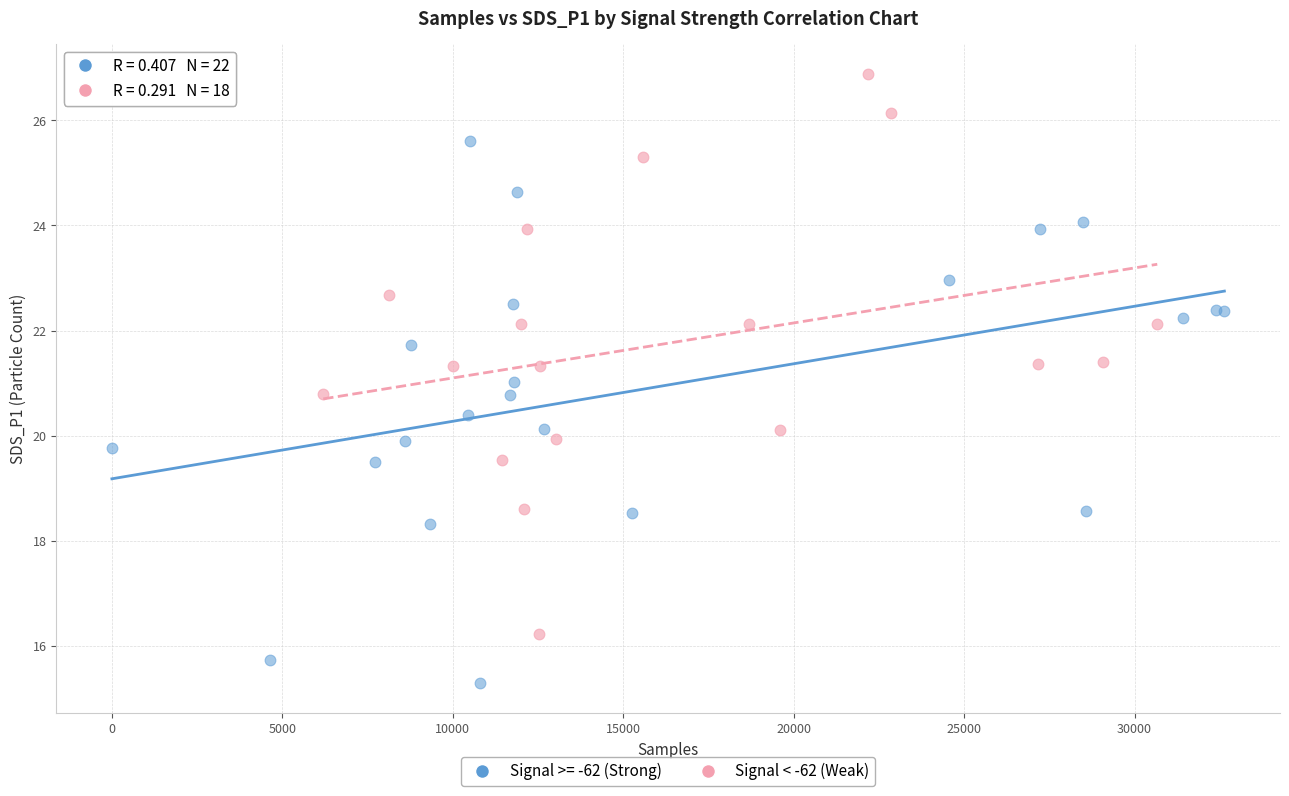

Which series contains the lowest Y value?

Signal >= -62 (Strong)